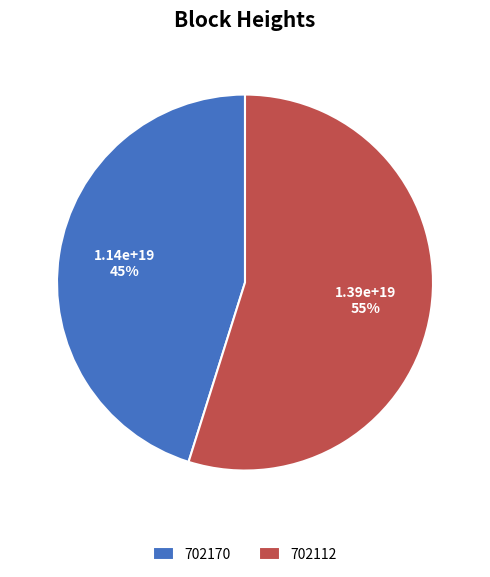

Count the number of slices in the pie.

2